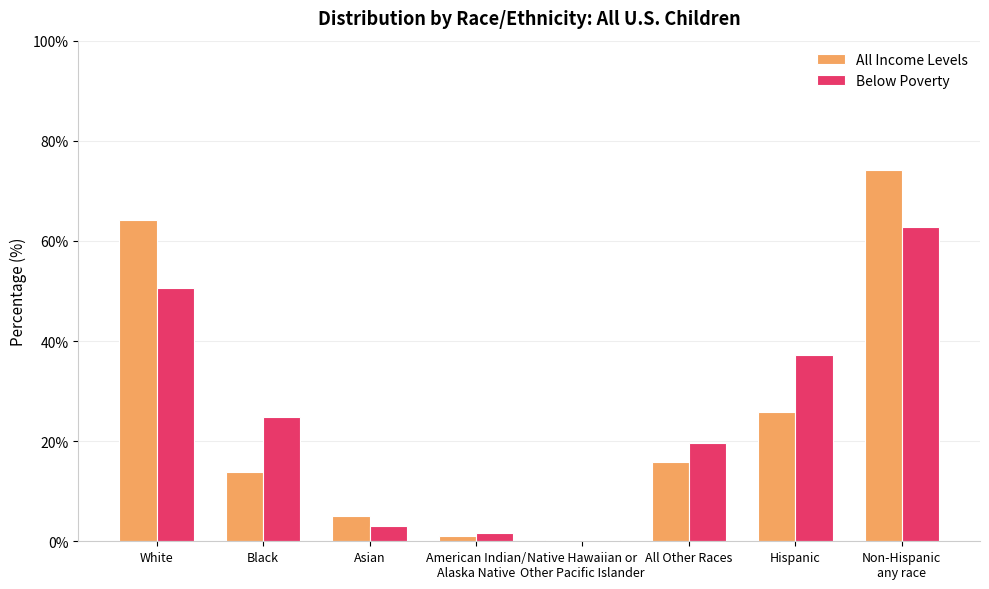

What is the maximum value shown in the chart?

74.2